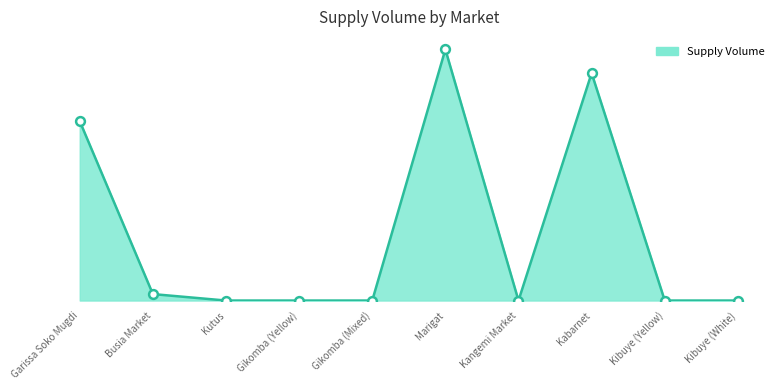

Between Kibuye (White) and Garissa Soko Mugdi, which is larger?

Garissa Soko Mugdi